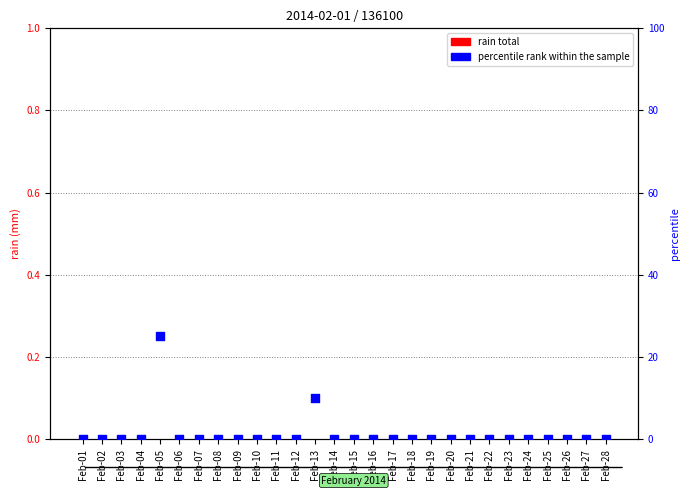

What are all the series names shown in the legend?

rain total, percentile rank within the sample